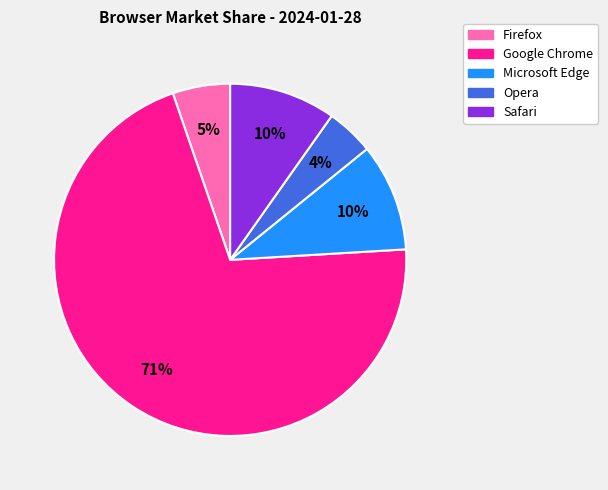

How many slices are in this pie chart?

5